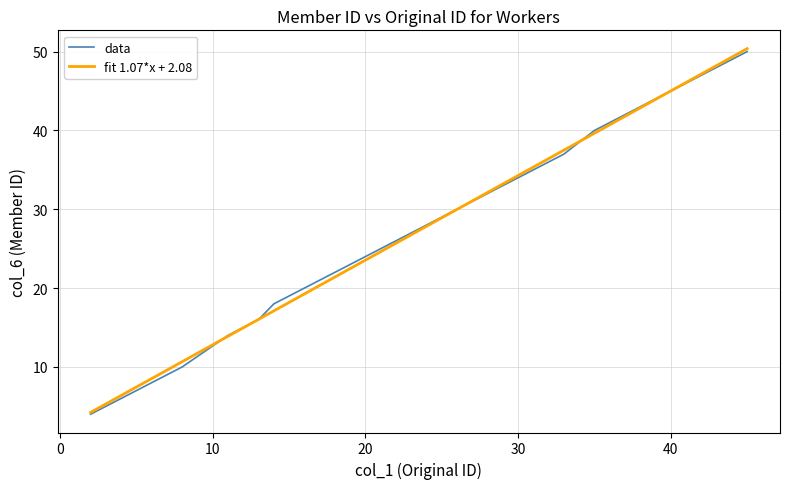

Does the chart display data point markers on the line(s)?

No